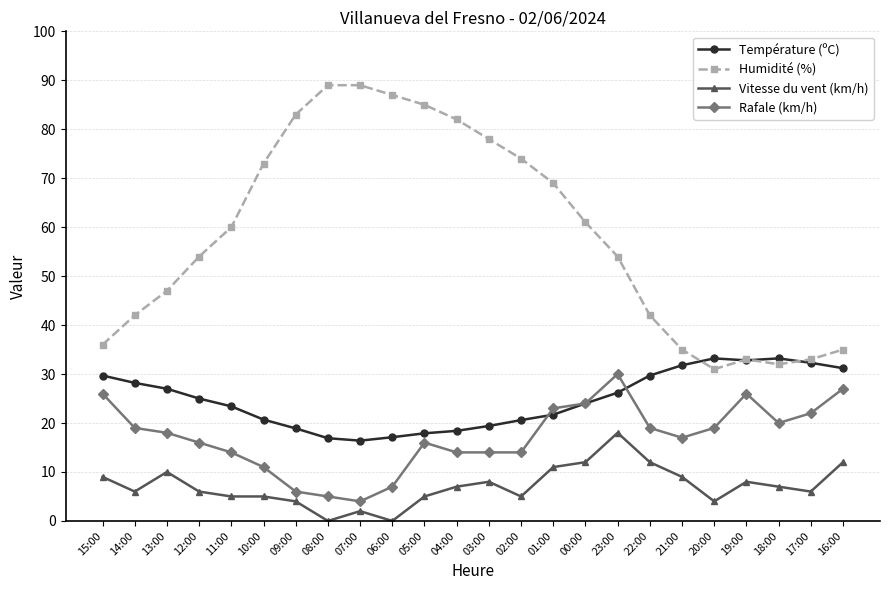

At which category does Rafale (km/h) reach its first local valley?

07:00